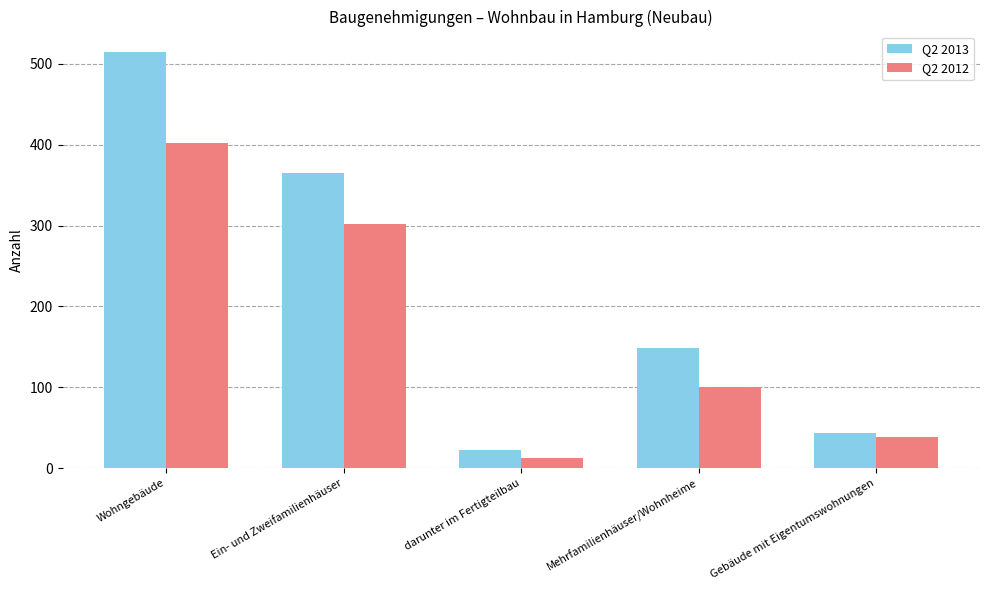

Count the number of data series in this chart.

2